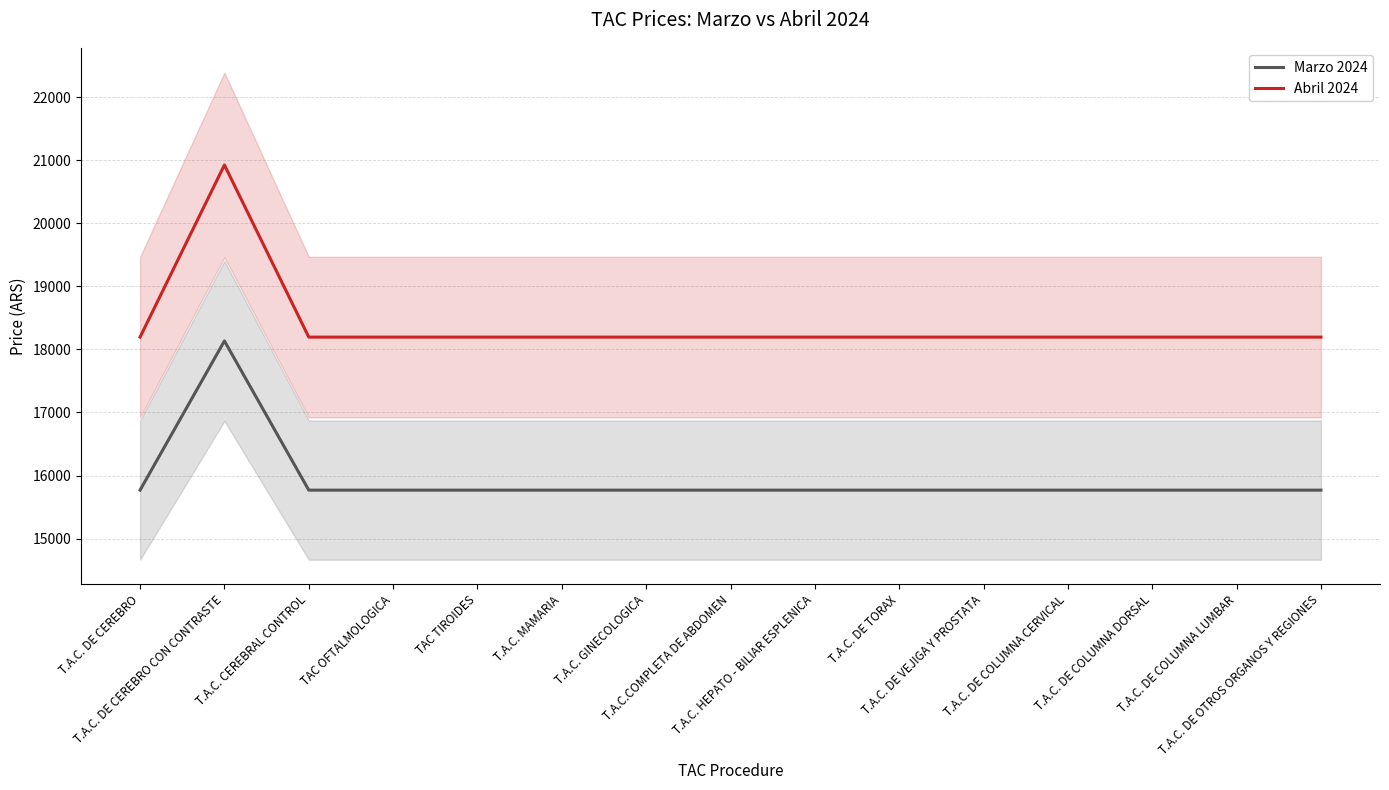

In Marzo 2024, how many points are higher than both neighbors (excluding endpoints)?

1